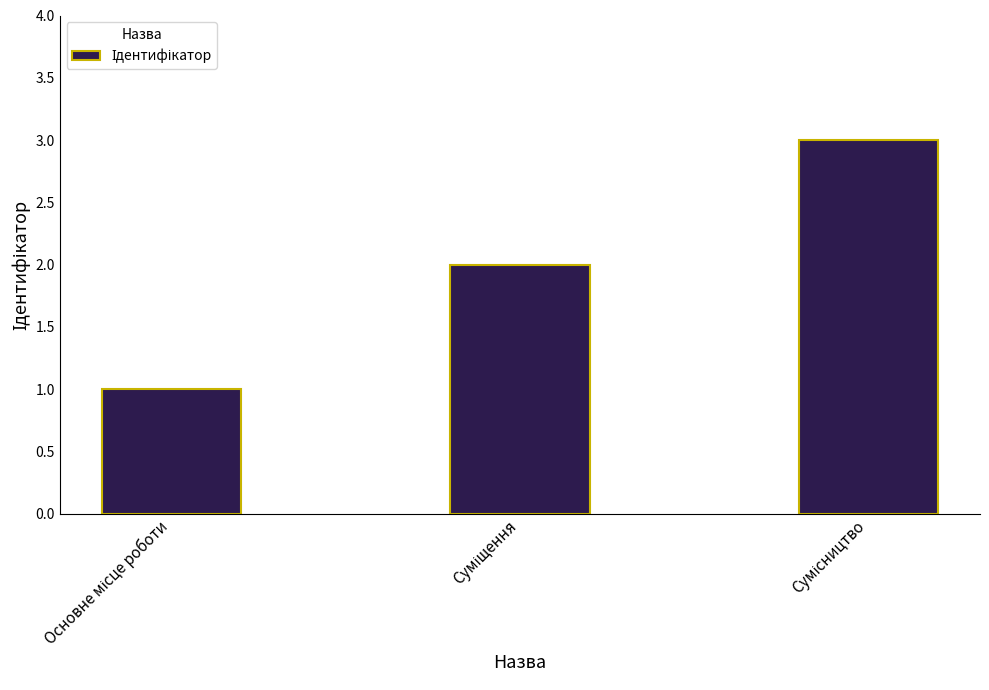

What is the greatest value displayed?

3